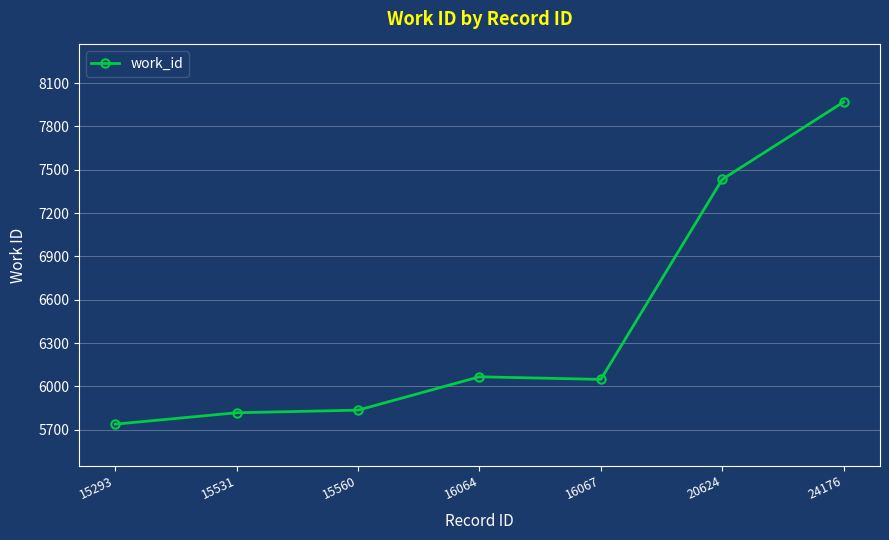

What is the difference between the values at 24176 and 20624?

536